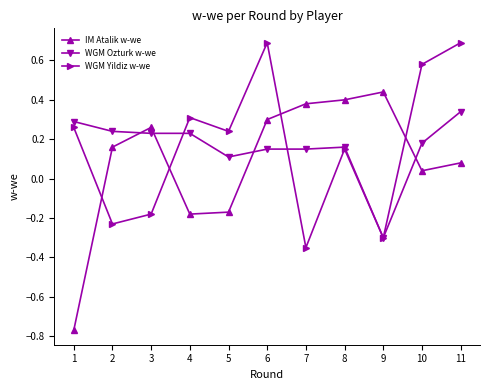

List the series in order of their peak value, highest first.

WGM Yildiz w-we, IM Atalik w-we, WGM Ozturk w-we